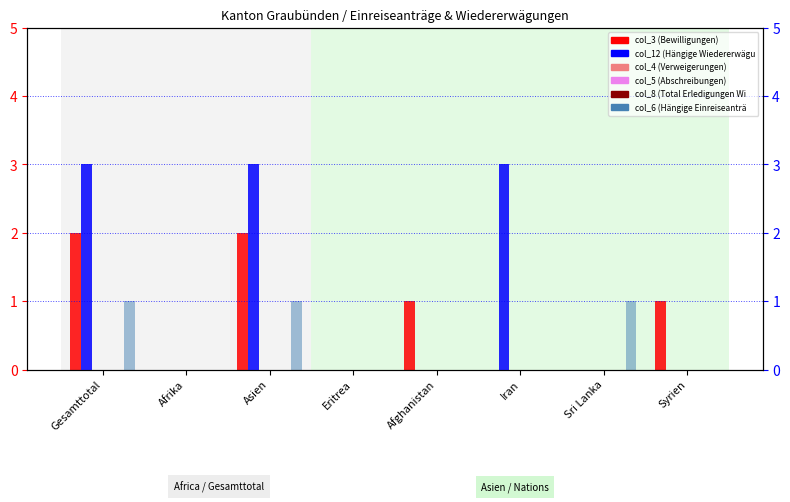

How many categories are shown in the chart?

8